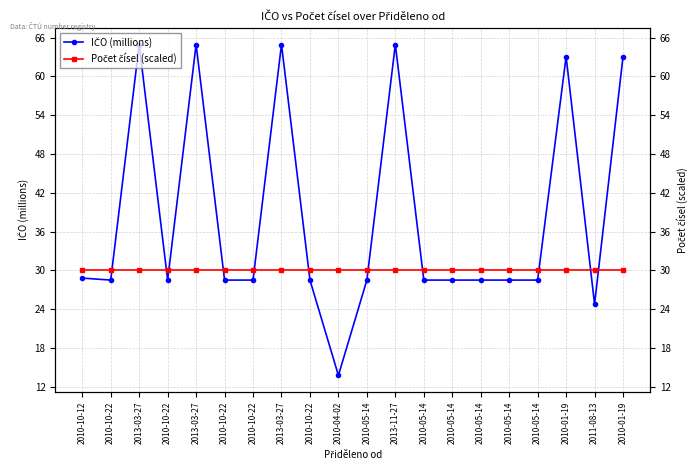

Between 2010-10-12 and 2010-10-22, which series saw the biggest shift?

IČO (millions)